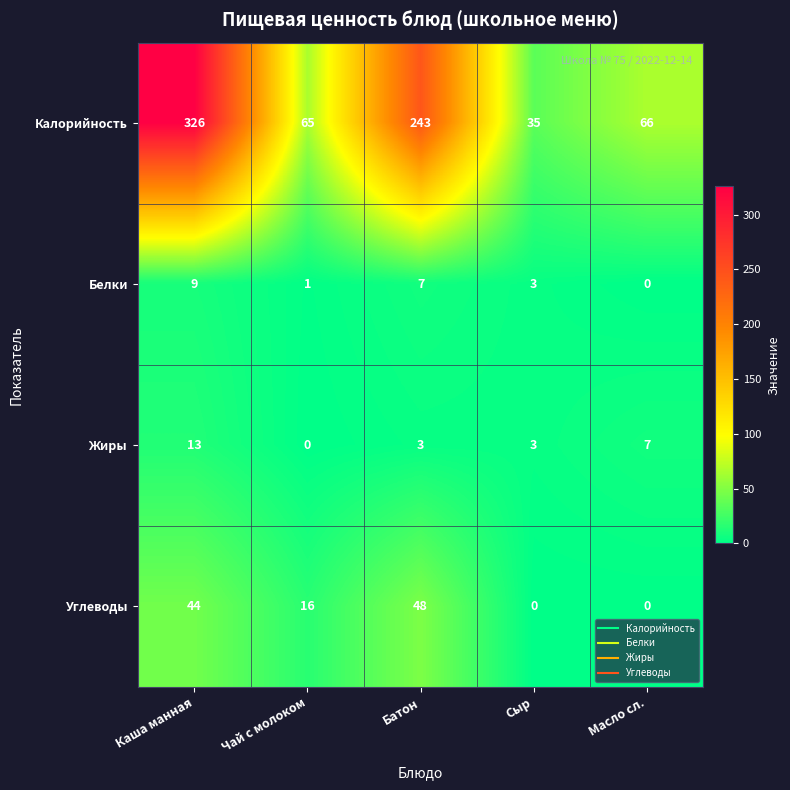

Which series has the largest range (max minus min)?

Калорийность